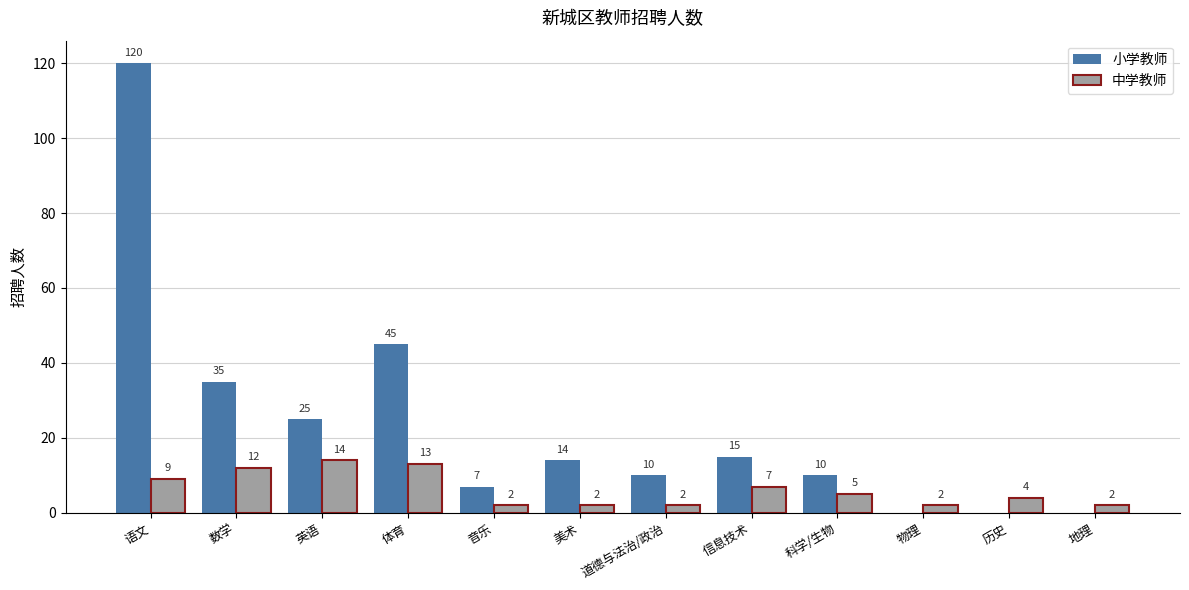

At which category does the chart reach its peak across all series?

语文